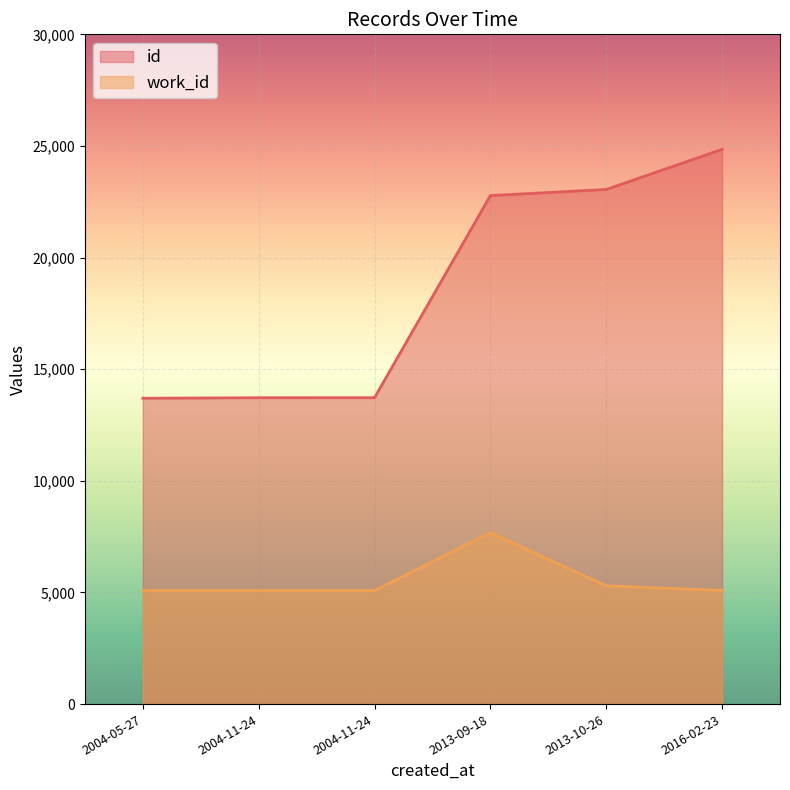

Is it true that work_id equals 4732 at 2013-09-18?

False